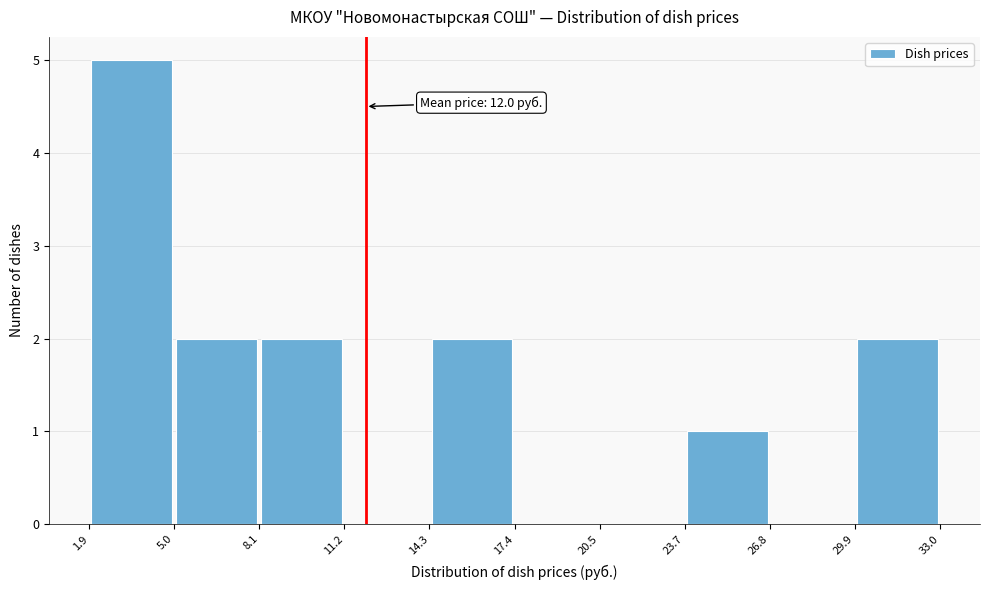

Over which range of the x-axis is the bar tallest?

1.9 to 5.0